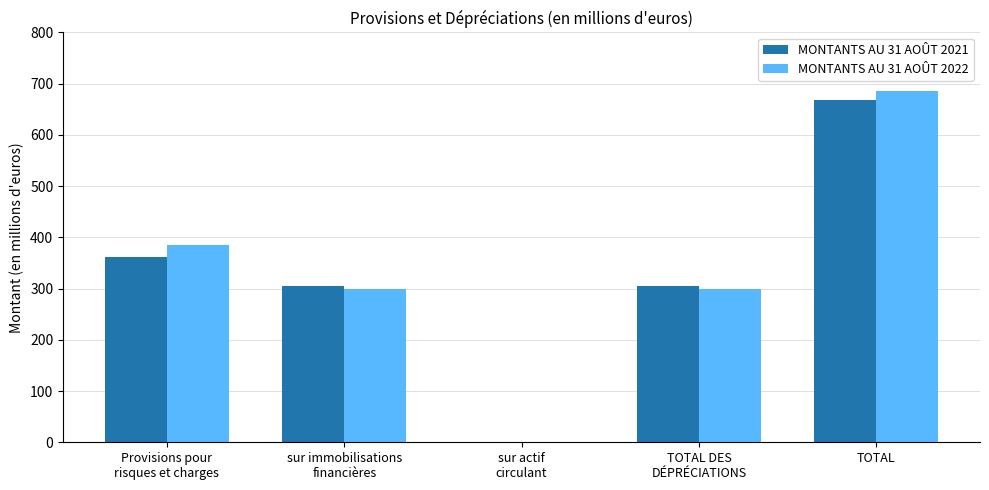

What is the sum of all MONTANTS AU 31 AOÛT 2022 values?

1672